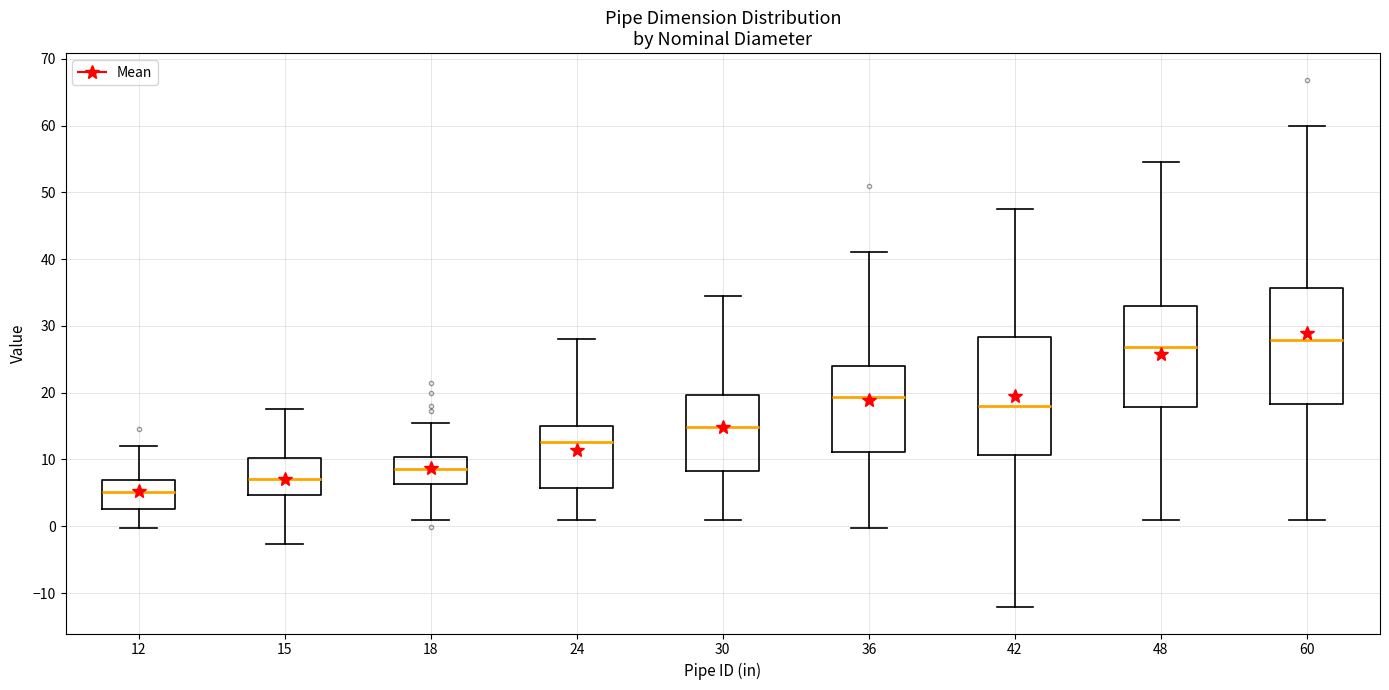

Reading left to right, transcribe this box plot: for each box, give where its median line is, the range the box spans, and where its two whiskers end, as read against the y-axis. The values are not printed on the chart, so give them approximately, as read against the axis.

12: median 5, box 3 to 7, whiskers 0 to 12
15: median 7, box 5 to 10, whiskers -3 to 18
18: median 9, box 6 to 10, whiskers 1 to 15
24: median 13, box 6 to 15, whiskers 1 to 28
30: median 15, box 8 to 20, whiskers 1 to 35
36: median 19, box 11 to 24, whiskers 0 to 41
42: median 18, box 11 to 28, whiskers -12 to 48
48: median 27, box 18 to 33, whiskers 1 to 55
60: median 28, box 18 to 36, whiskers 1 to 60